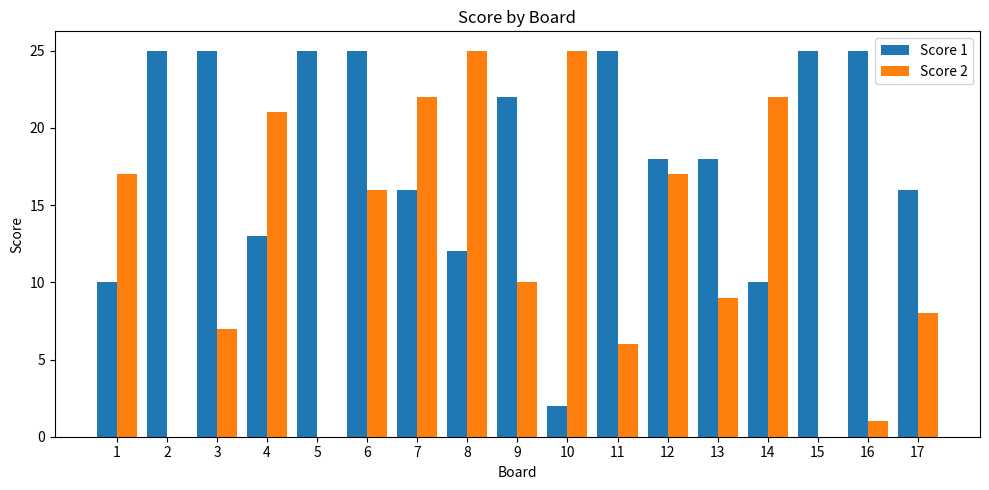

How many distinct data groups are displayed?

2